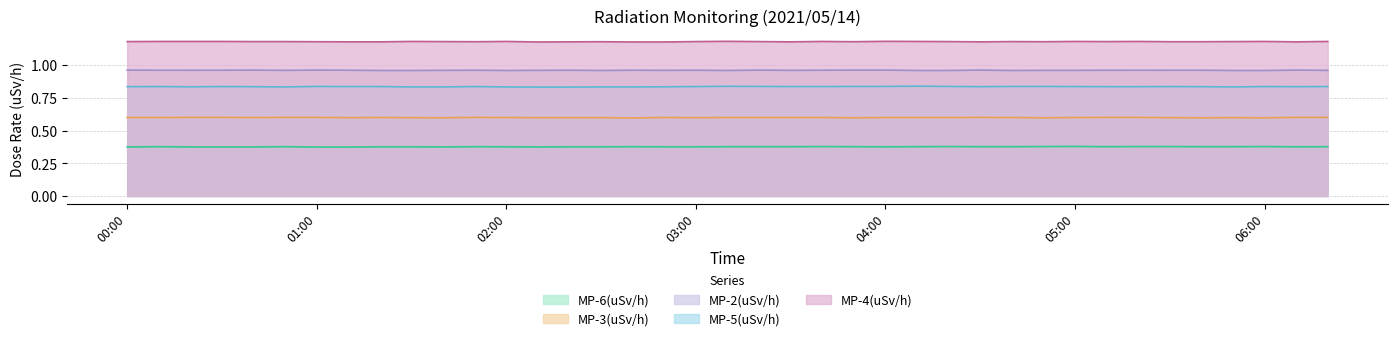

What is the difference between the highest and lowest values at 04:40?

0.8